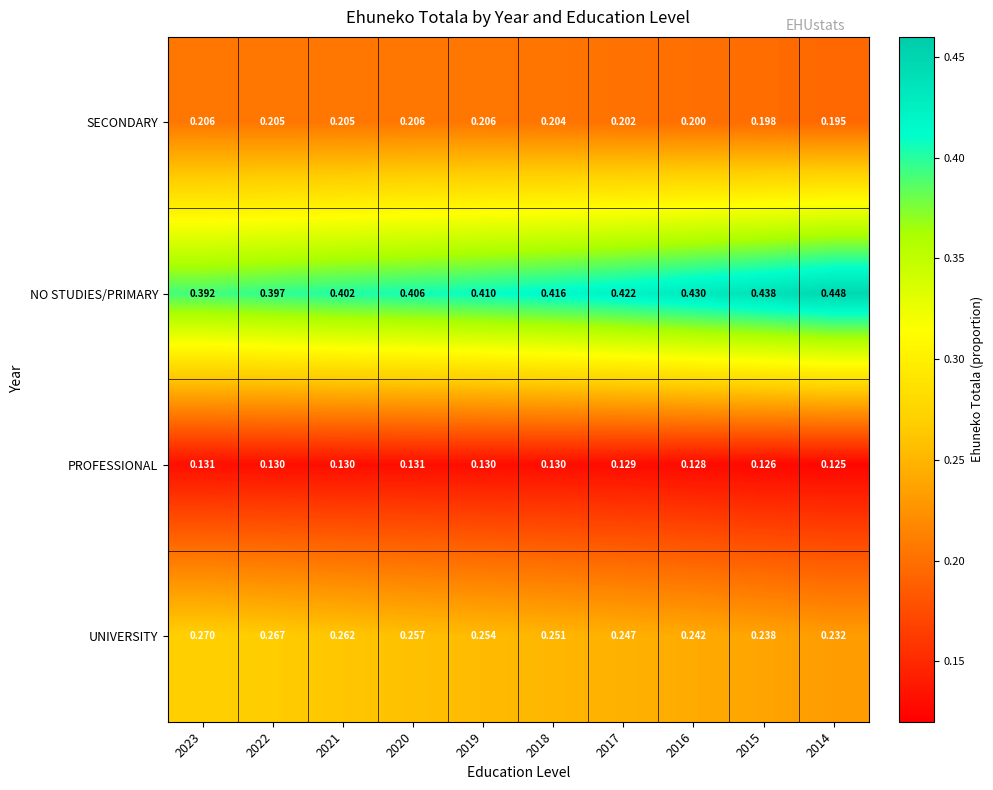

Which series has the largest range (max minus min)?

NO STUDIES/PRIMARY